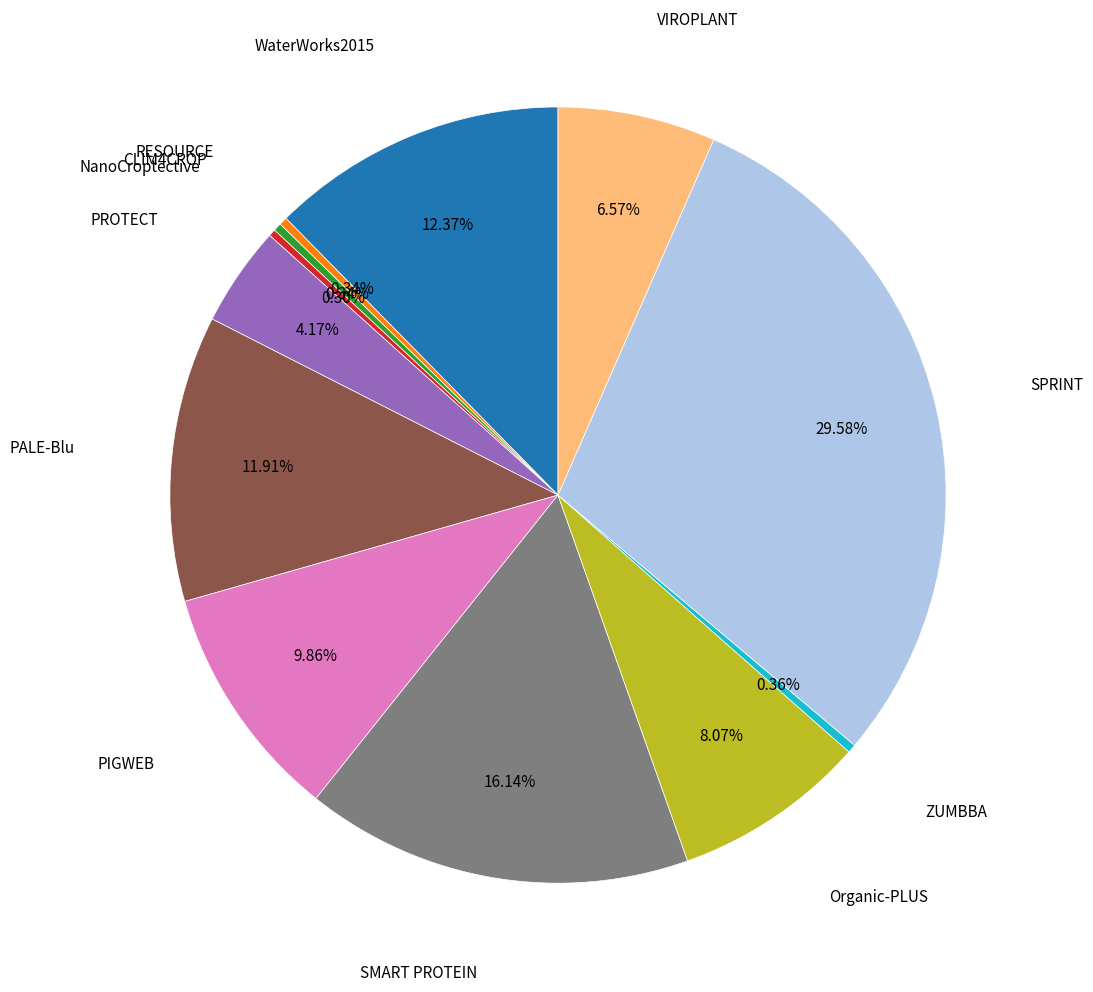

Is there any slice that represents more than half of the pie?

No